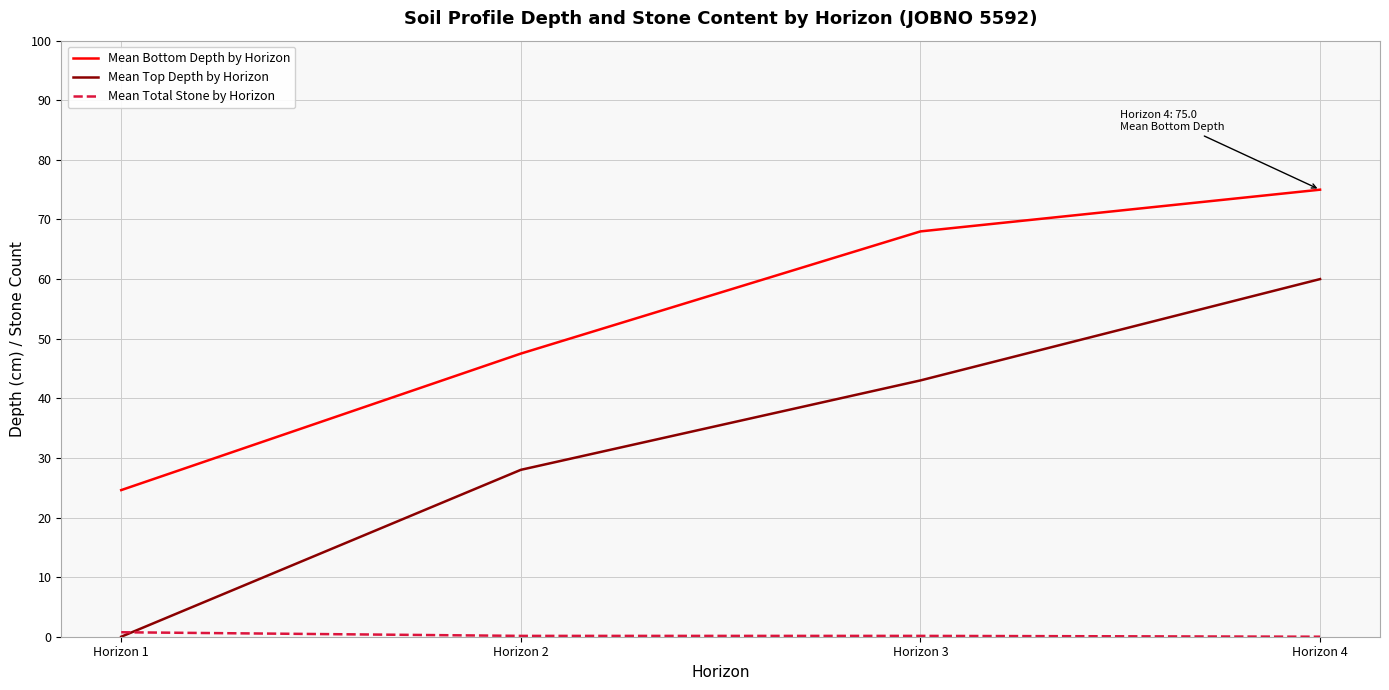

True or false: Mean Bottom Depth by Horizon and Mean Top Depth by Horizon cross at least once.

False